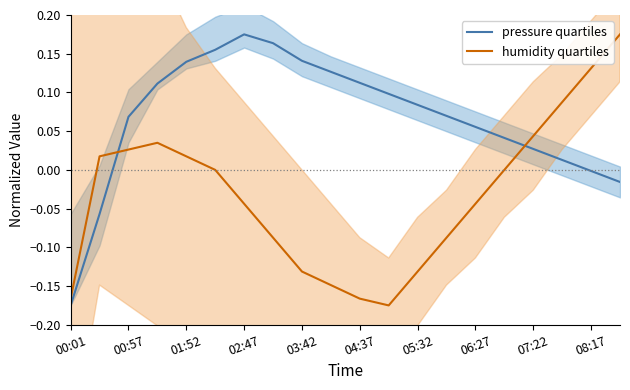

At which label is pressure quartiles closest to 0?

08:17